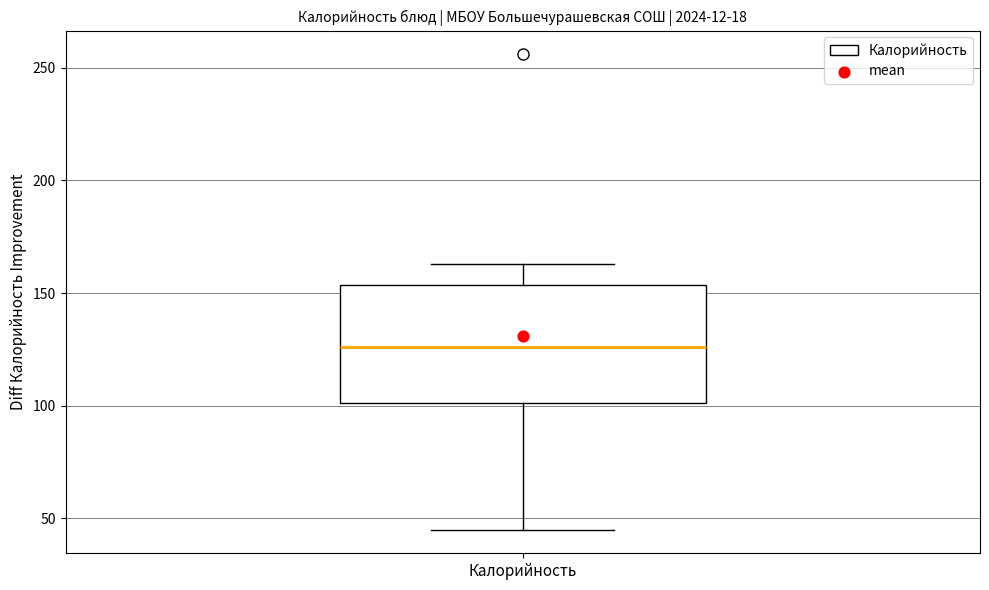

Where is the upper edge of the box for Калорийность on the y-axis? The values are not printed on the chart, so give them approximately, as read against the axis.

155